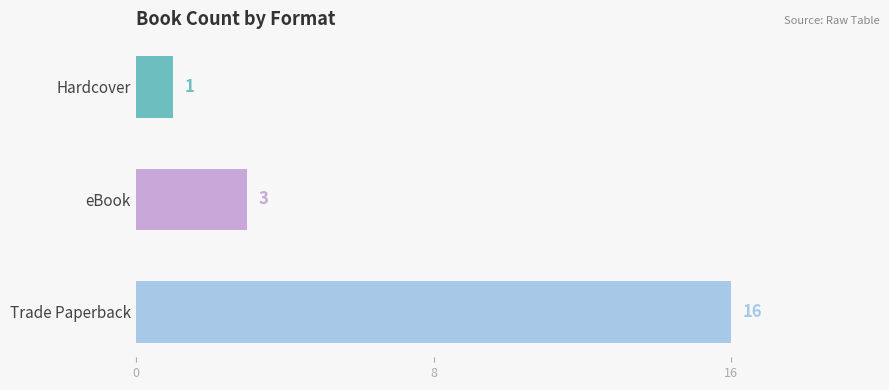

Where is the data nearest to the value 8?

eBook